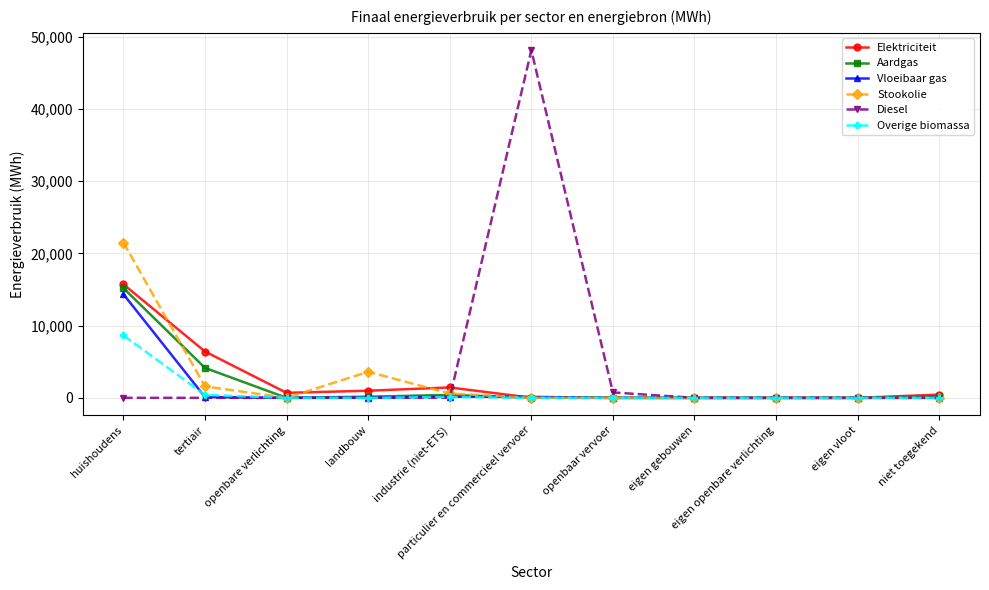

What is the greatest value displayed?

48145.8